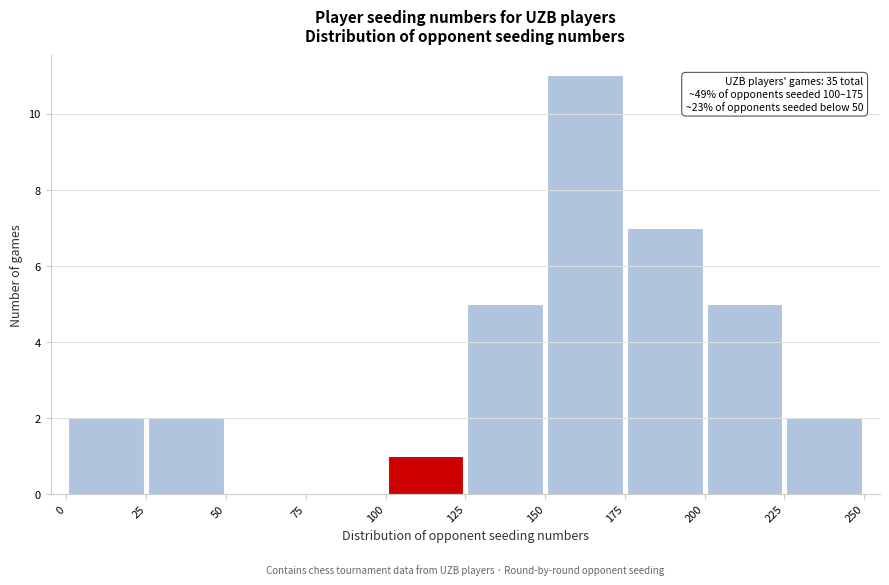

Over which range of the x-axis is the bar tallest?

150 to 175